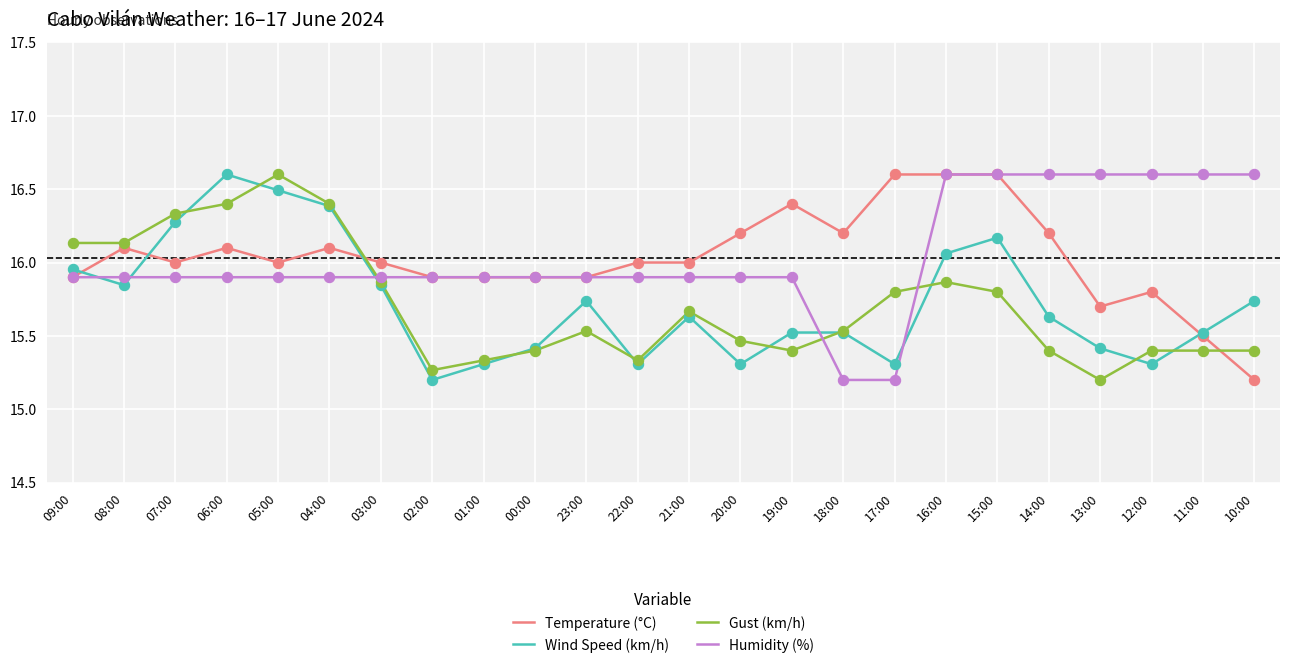

At how many categories does at least one series exceed 15?

24